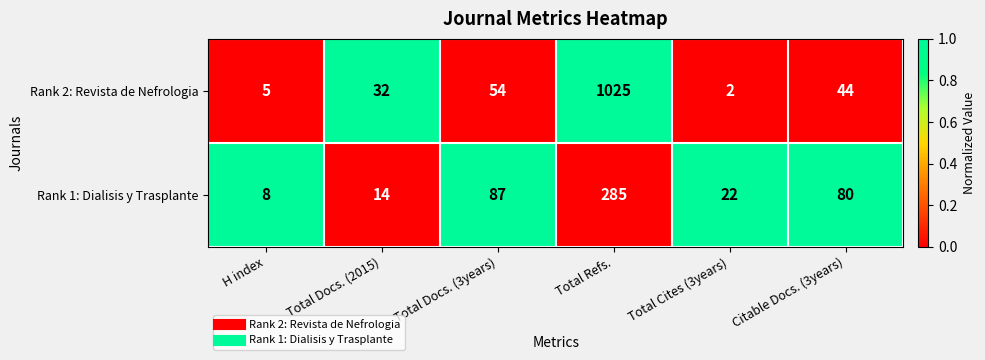

Rank the series by their maximum value, from highest to lowest.

Rank 2: Revista de Nefrologia, Rank 1: Dialisis y Trasplante